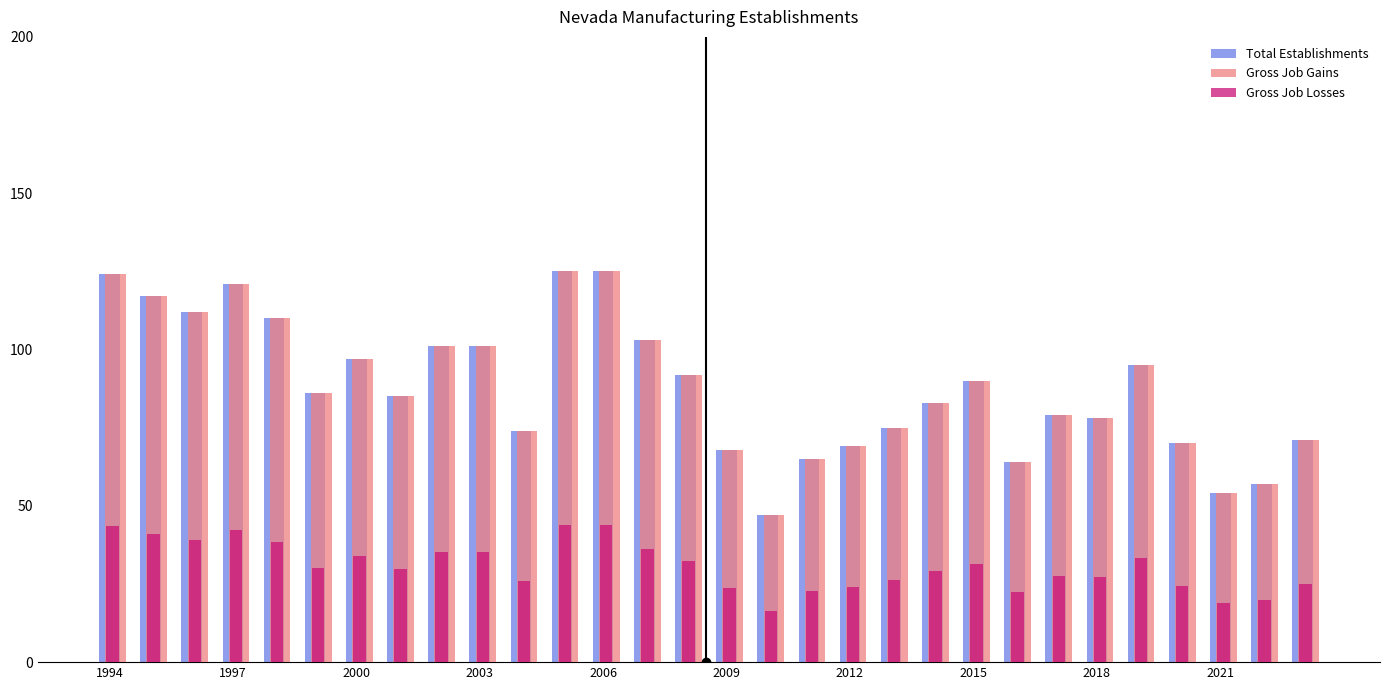

What is the difference between the maximum and minimum values in the Gross Job Gains series?

78.0